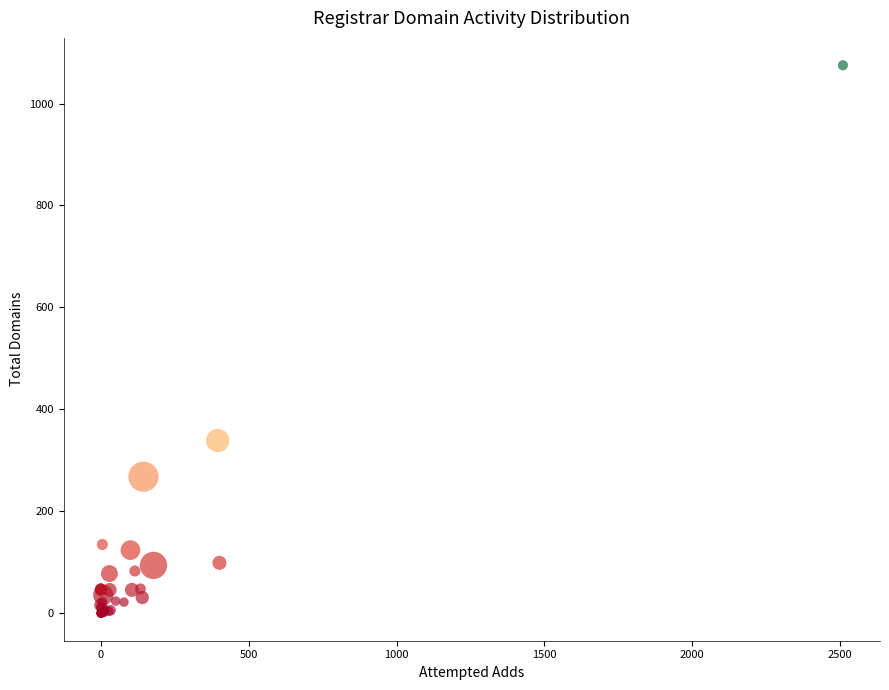

What Y value in the scatter plot is closest to 537?

339